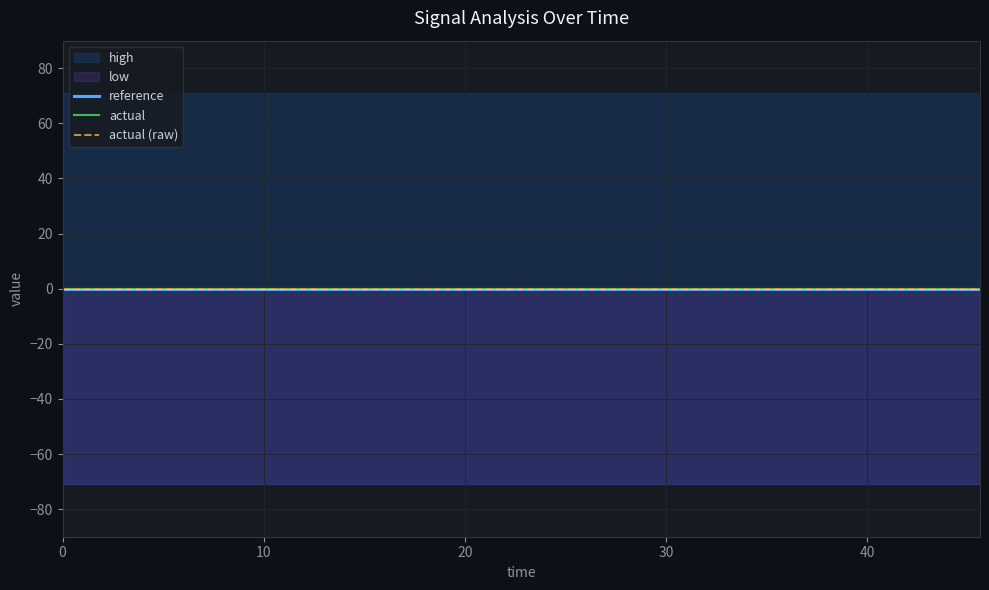

Is it true that actual (raw) equals 0.0 at 28.8?

True